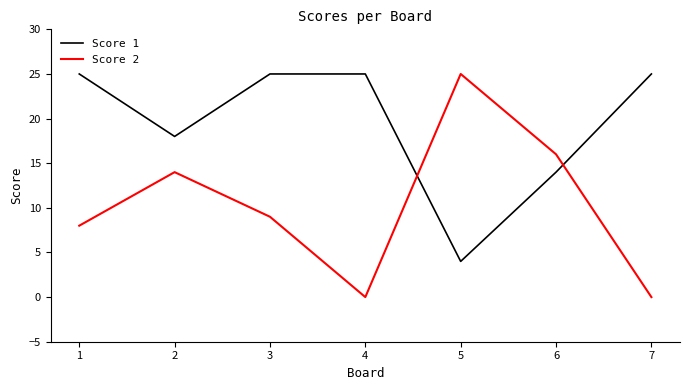

Which series has the largest total across all categories?

Score 1